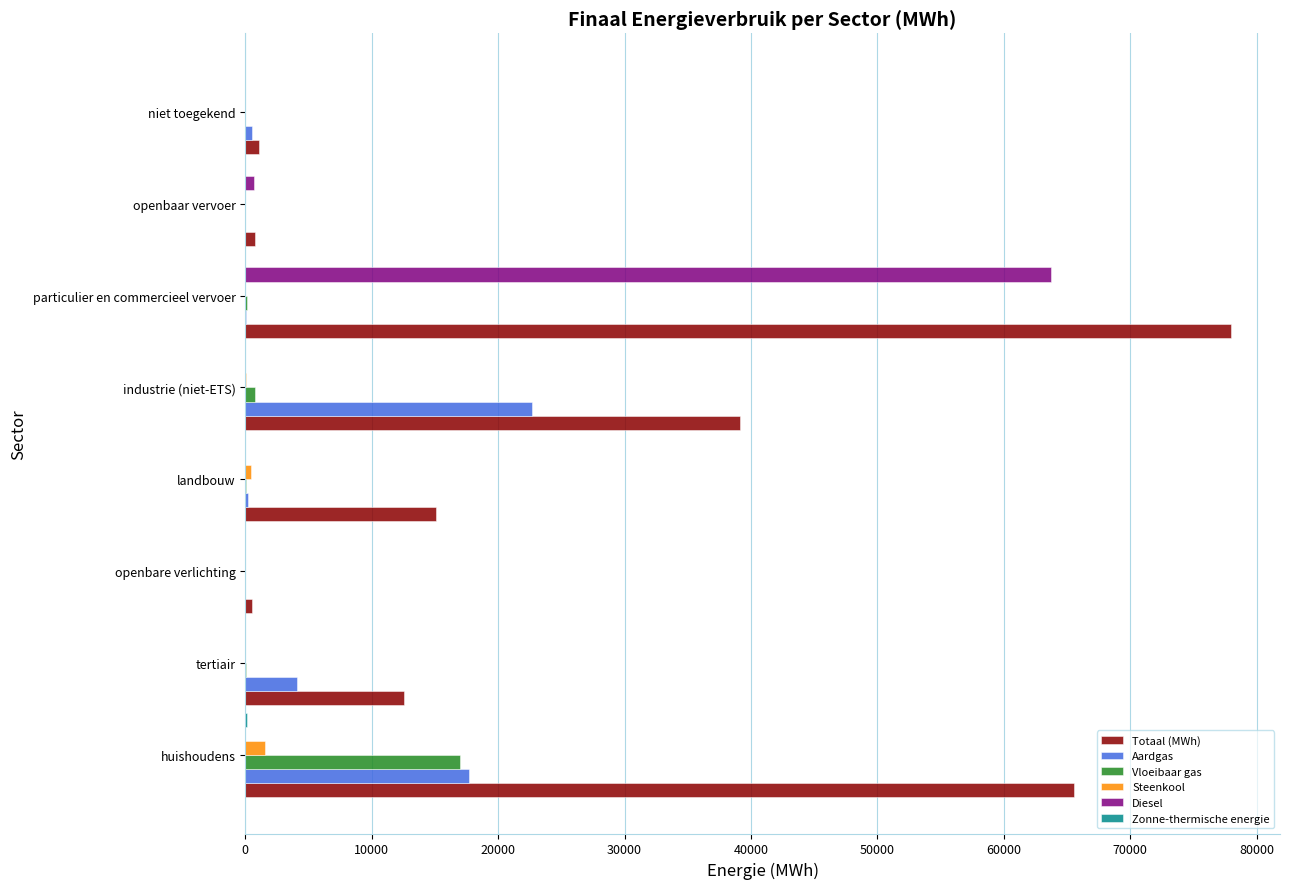

Which series changed the most between openbare verlichting and industrie (niet-ETS)?

Totaal (MWh)